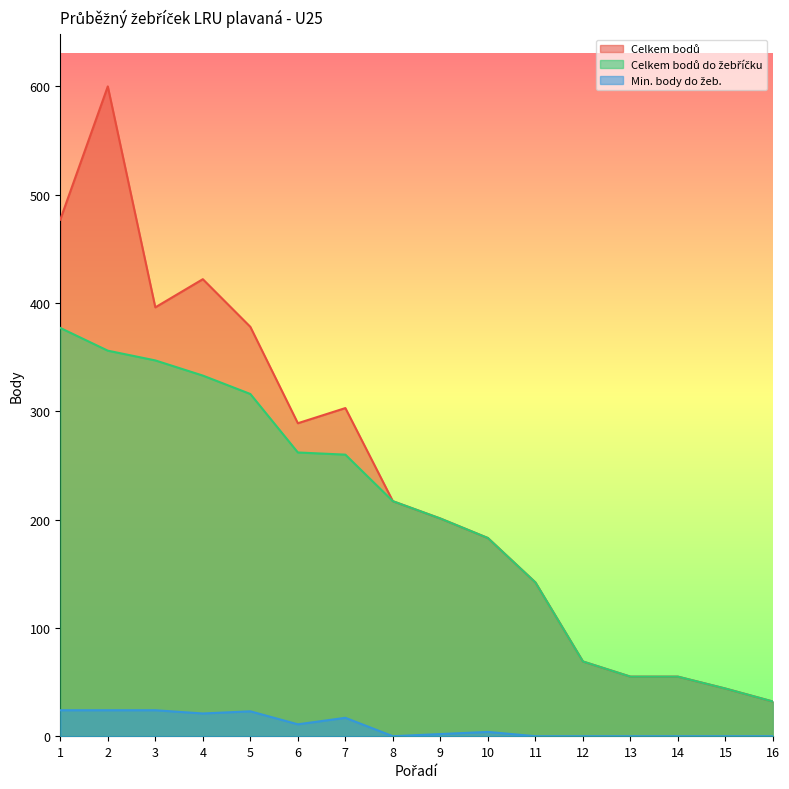

Is it true that Celkem bodů equals 116 at 10?

False